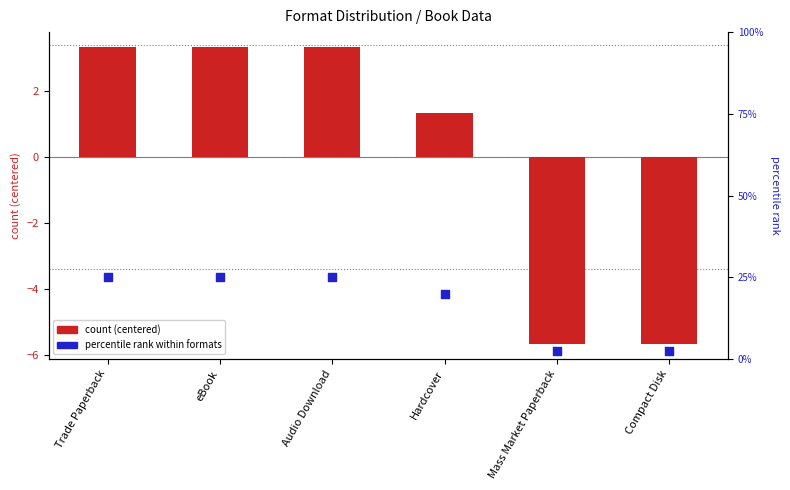

What is the total value across all series at Mass Market Paperback?

-3.2